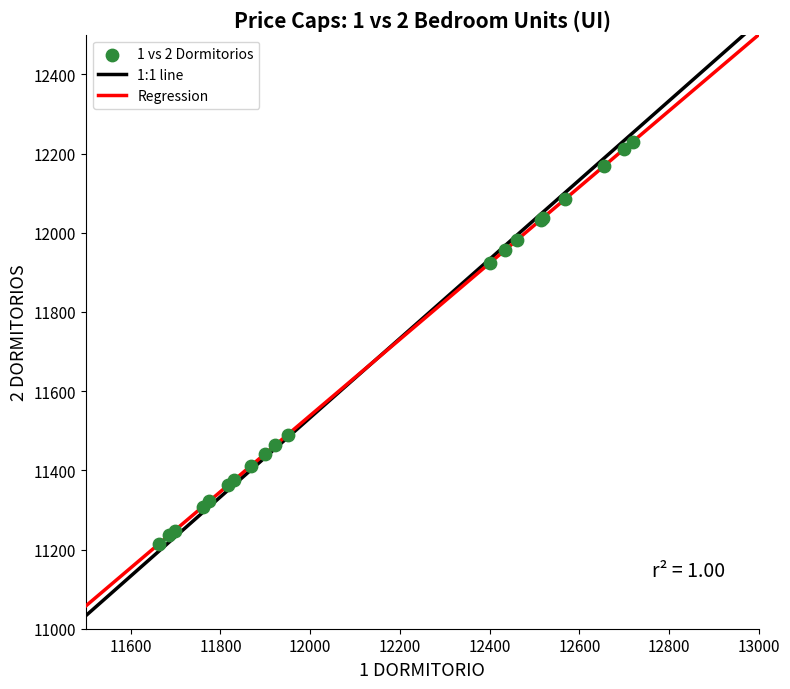

What Y value in the scatter plot is closest to 11721?

11924